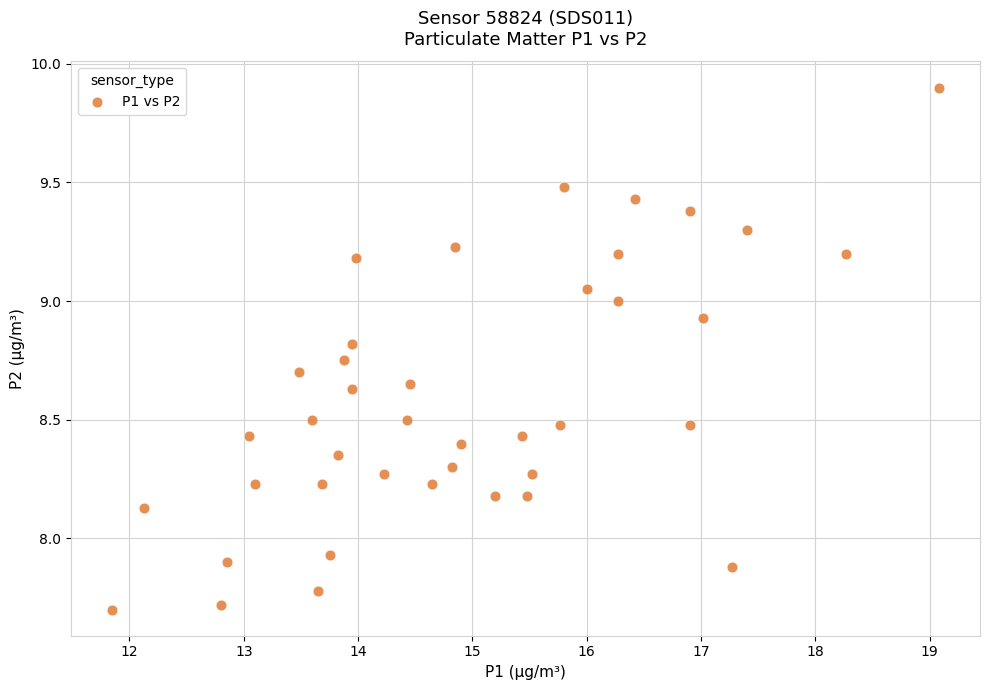

What is the range of Y values (max minus min)?

2.2